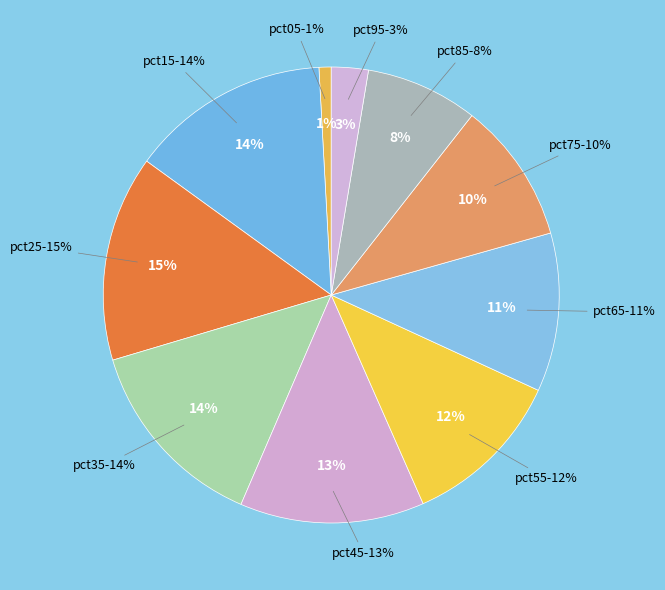

Which slice is the largest?

pct25